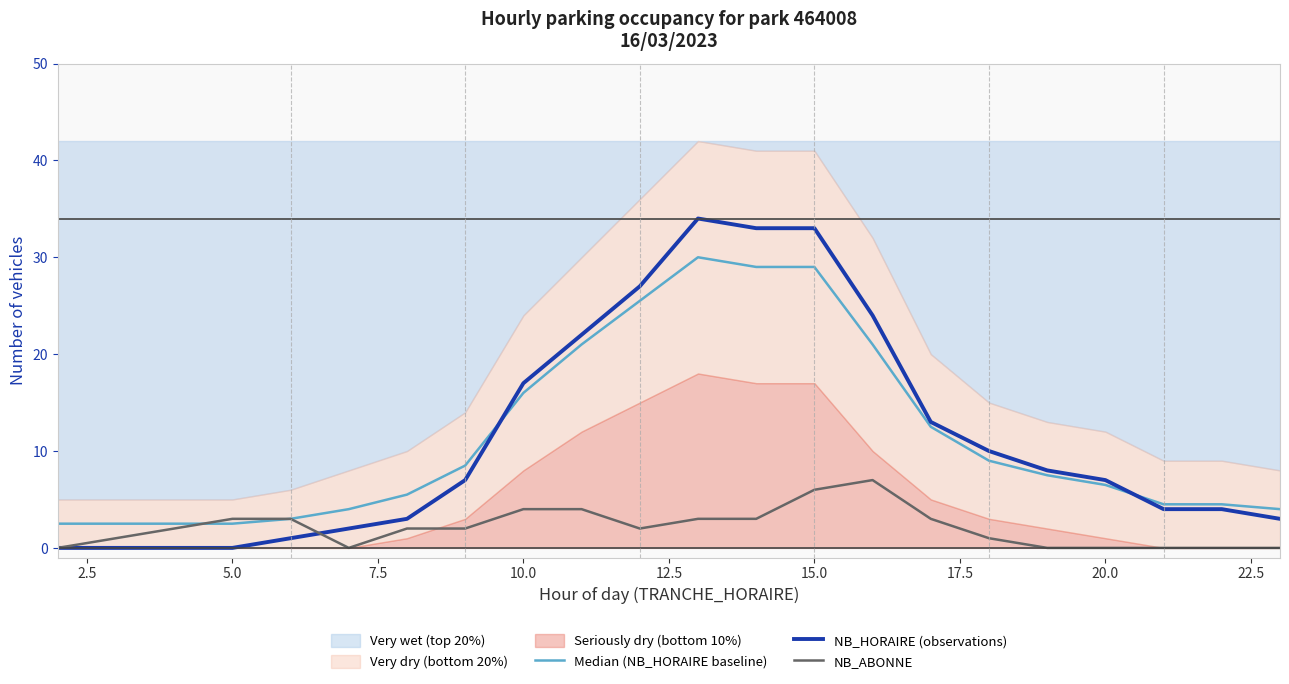

The value of NB_ABONNE at 20.0 is 4.2. True or false?

False